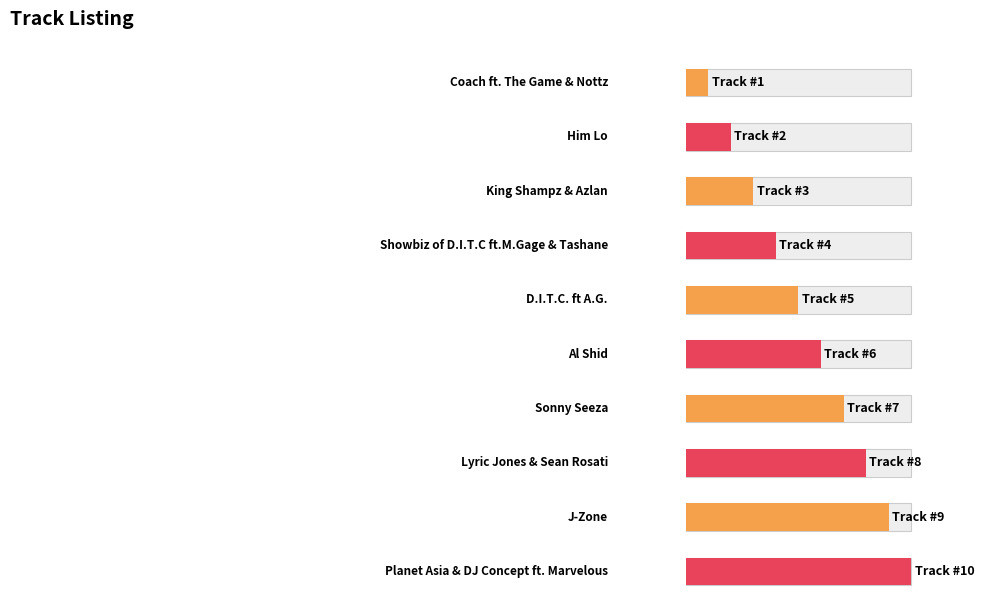

What is the minimum value shown in the chart?

1